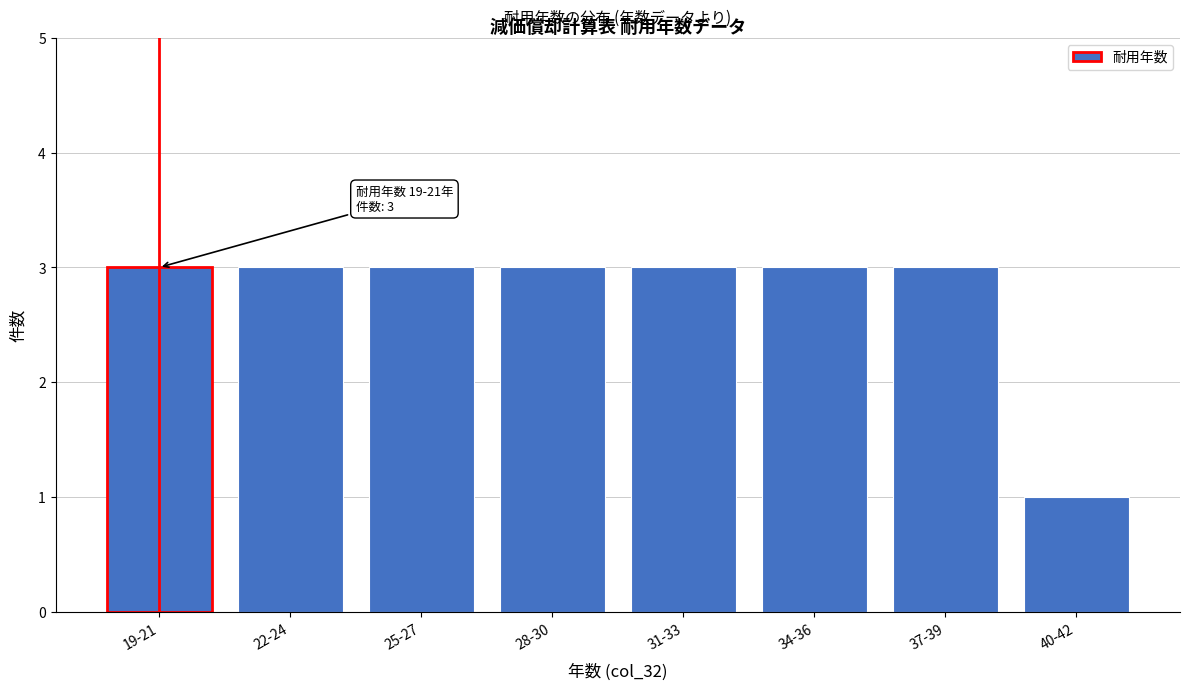

Reading right to left, list all the values displayed in this chart.

1	3	3	3	3	3	3	3